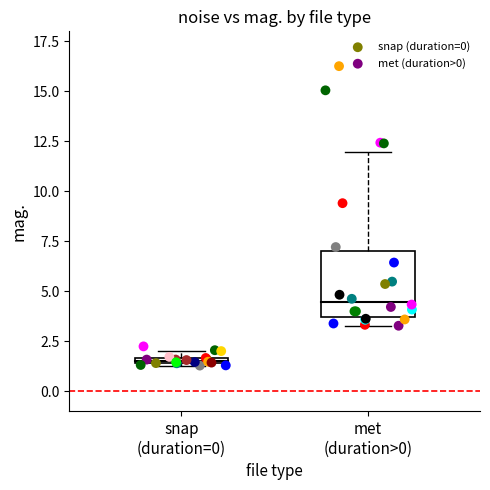

Which series contains the lowest Y value?

snap (duration=0)